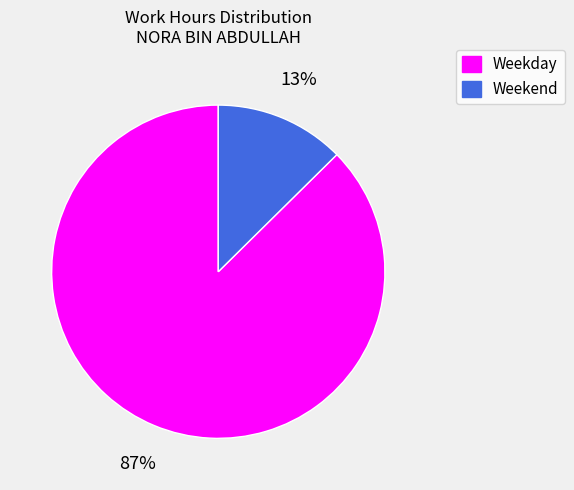

How many slices are in this pie chart?

2